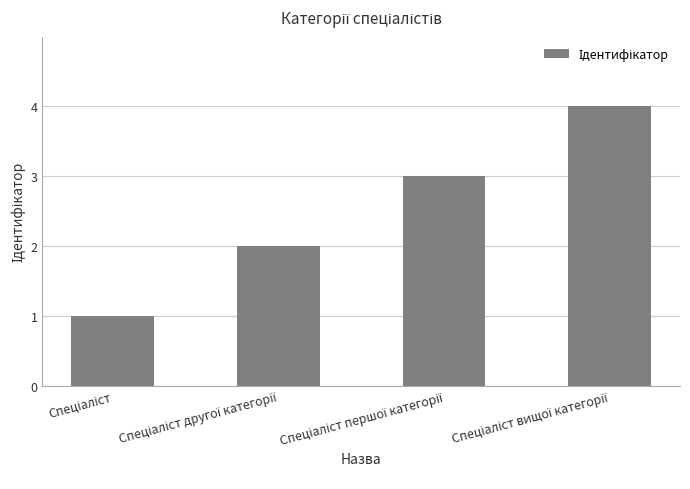

What is the maximum value shown in the chart?

4